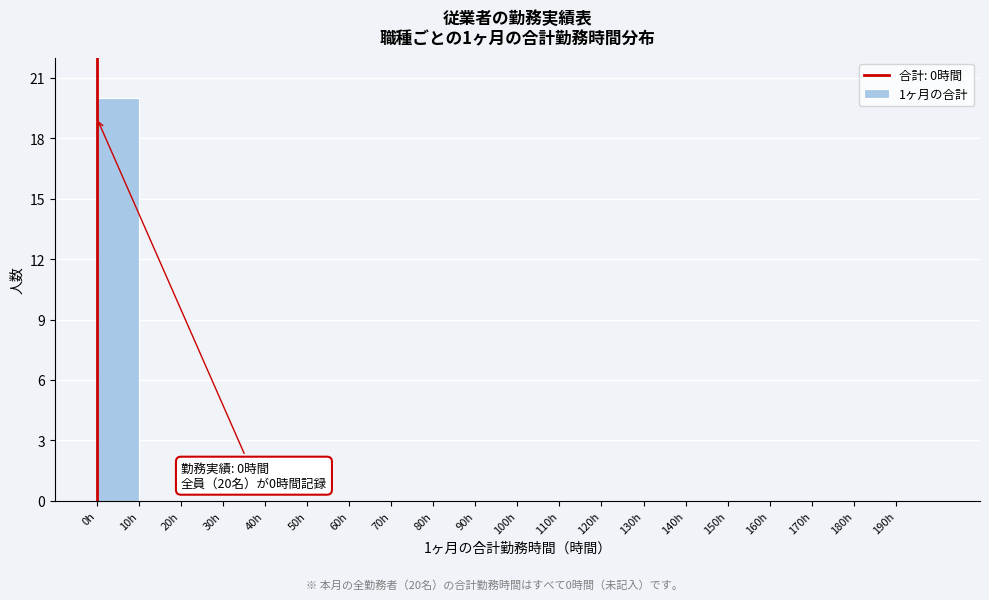

Which range on the x-axis has the tallest bar?

0 to 10